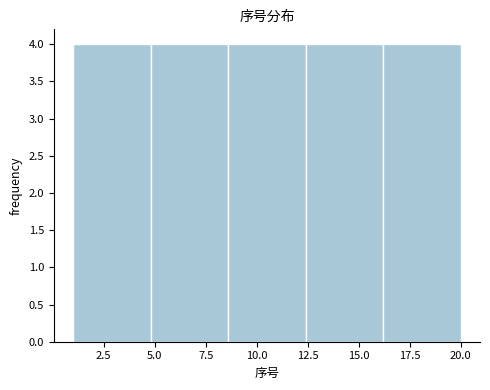

Reading left to right, transcribe this chart: for each bar, give the range it covers on the x-axis and its height. Neither the bar edges nor the heights are printed on the chart, so give them approximately, as read against the axes.

1.0 to 4.8: 4
4.8 to 8.6: 4
8.6 to 12.4: 4
12.4 to 16.2: 4
16.2 to 20.0: 4